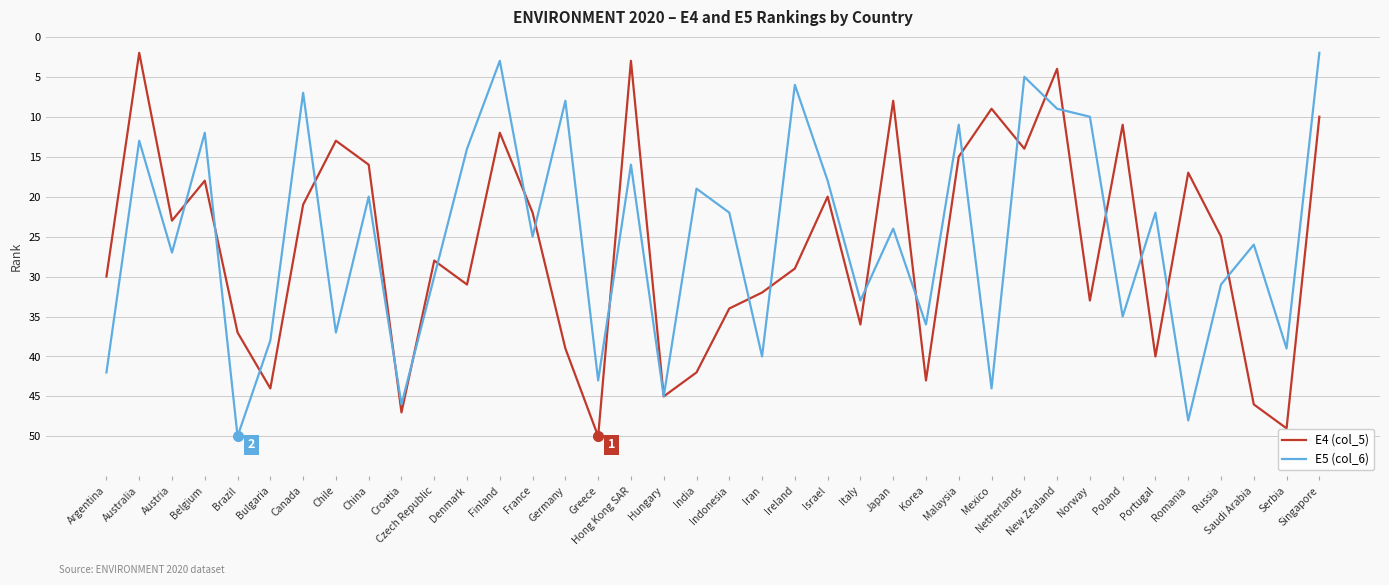

What position from the right is Croatia?

29